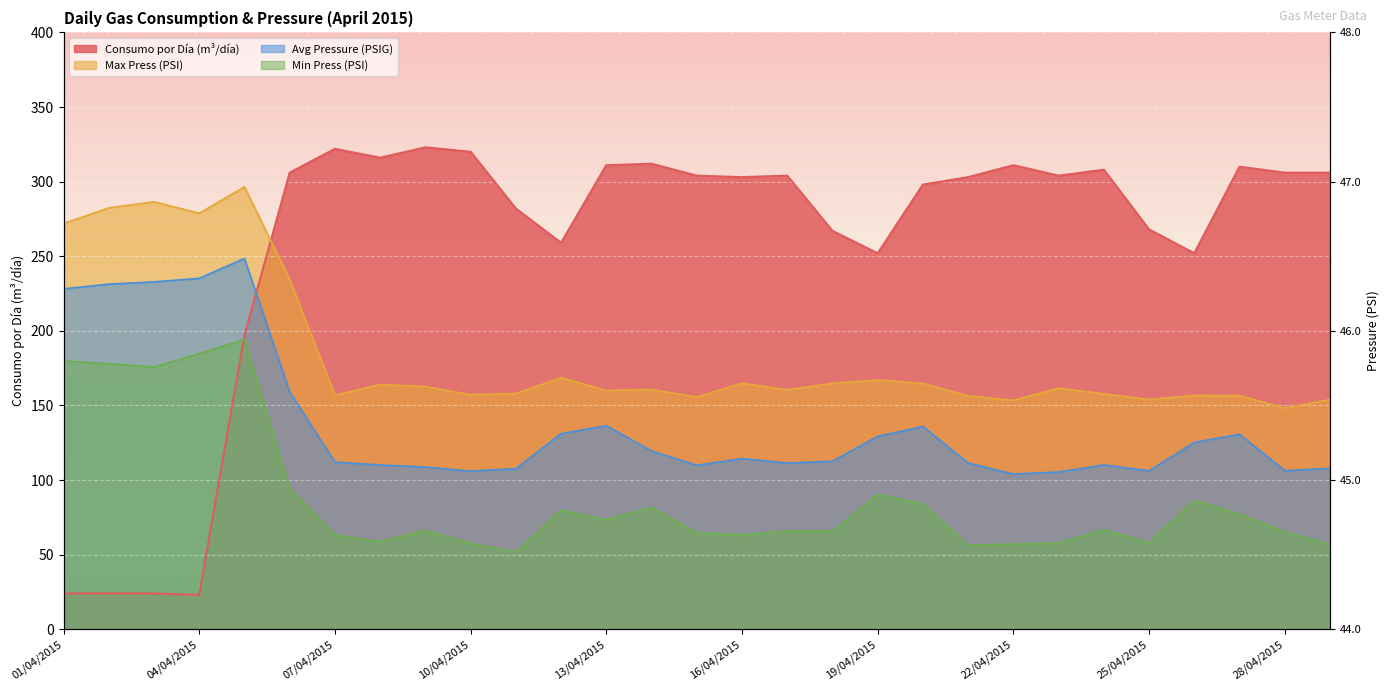

The Avg Pressure (PSIG) series shows 130.7 at 27/04/2015. True or false?

True